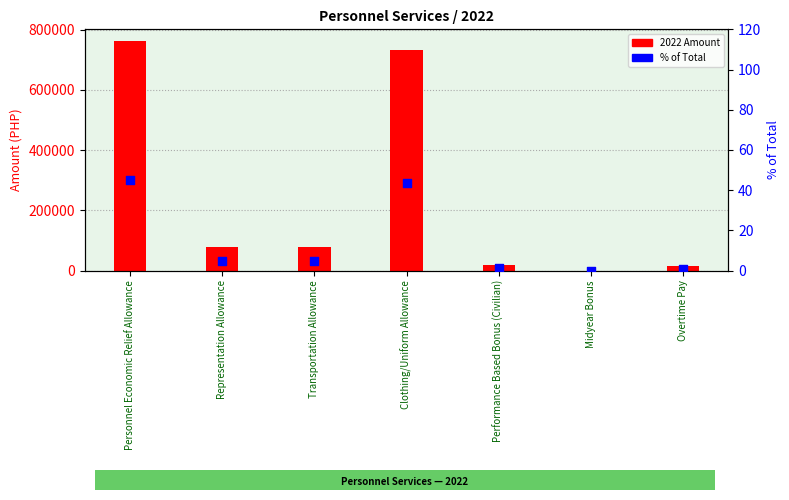

What are all the series names shown in the legend?

2022 Amount, % of Total